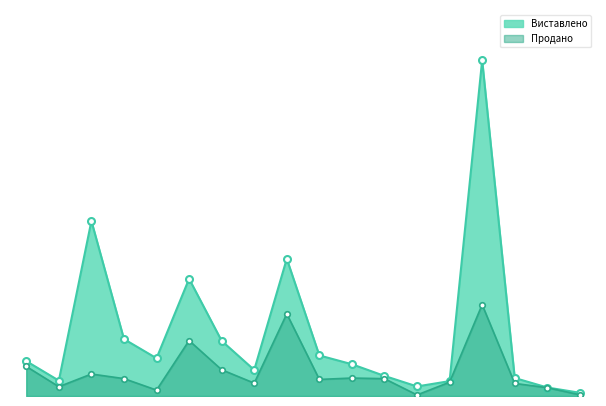

Does the chart have visible grid lines?

No